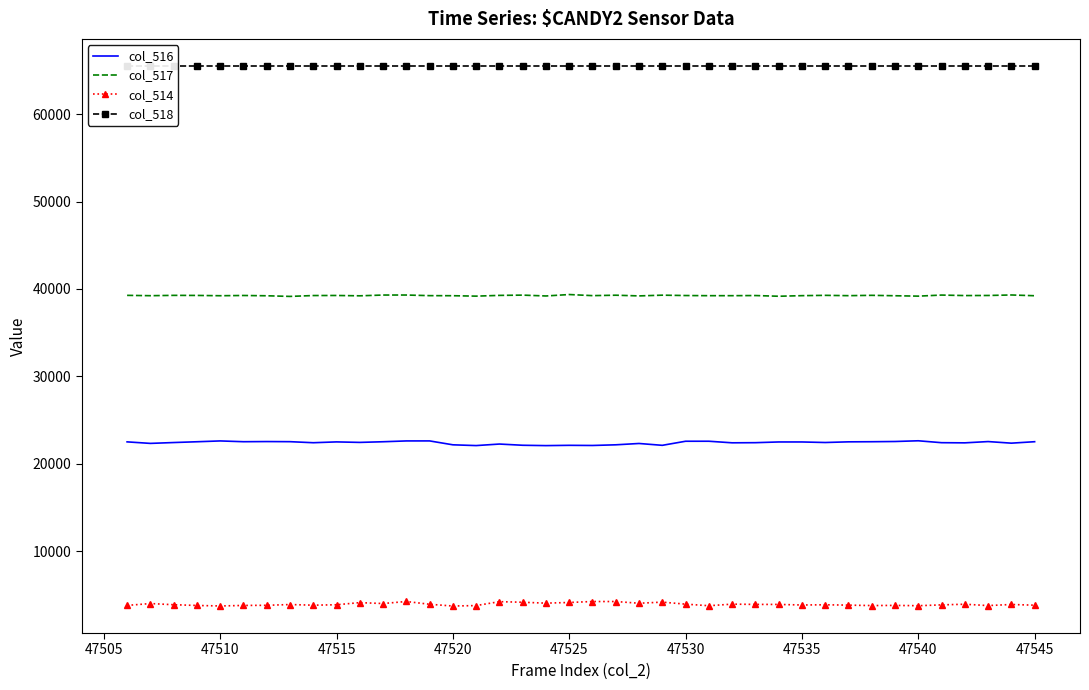

What is the minimum value for col_517?

39146